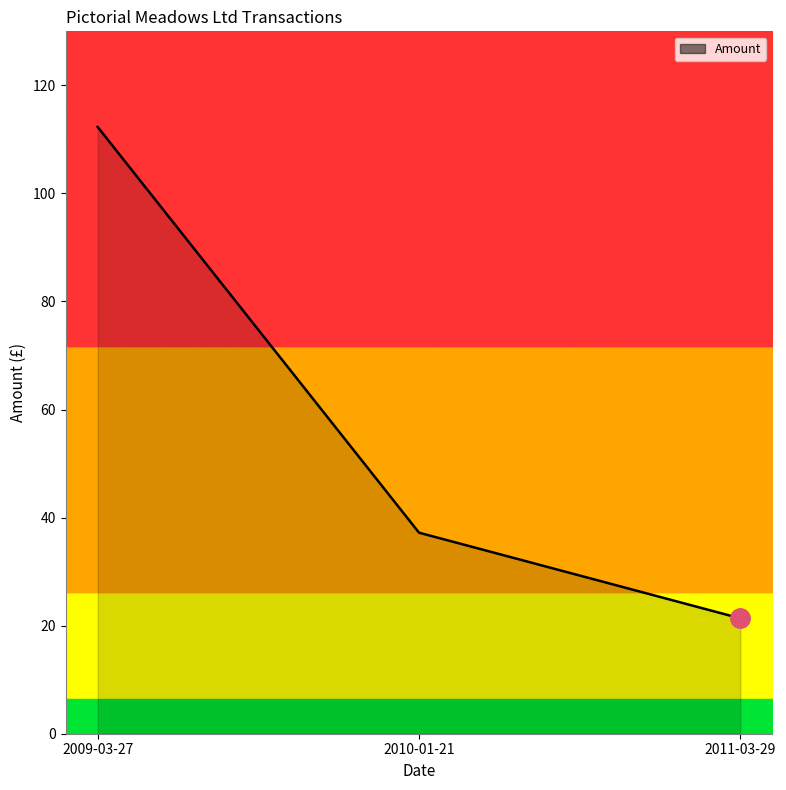

Reading left to right, extract all data points from this chart.

112.3	37.2	21.4